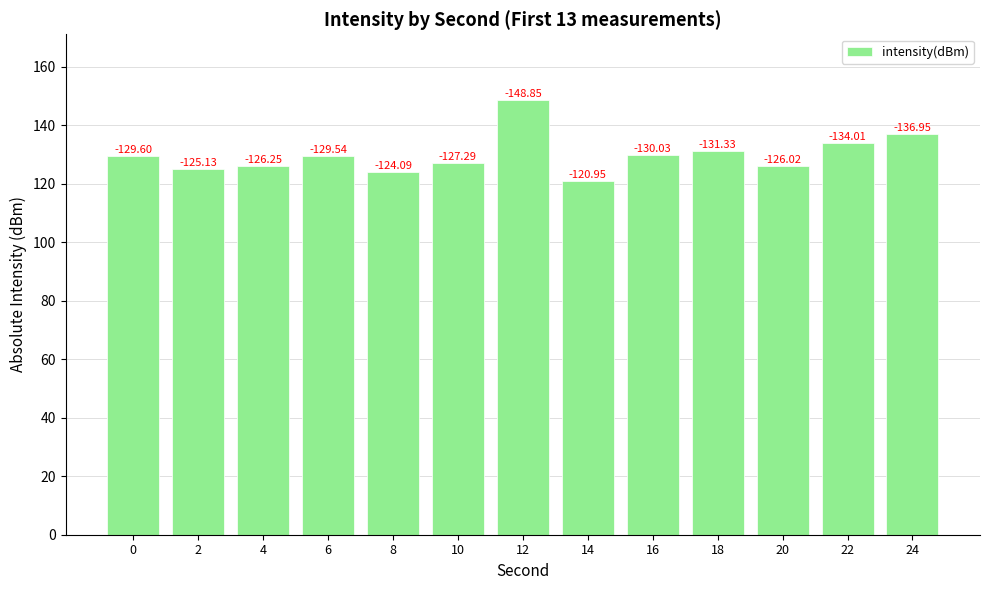

The chart shows a value of 126.0 at 20. True or false?

True